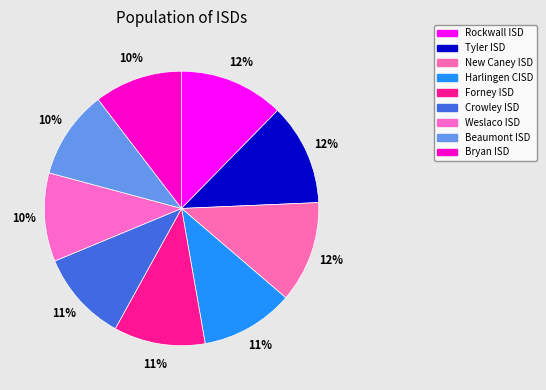

Which slice is the smallest?

Bryan ISD